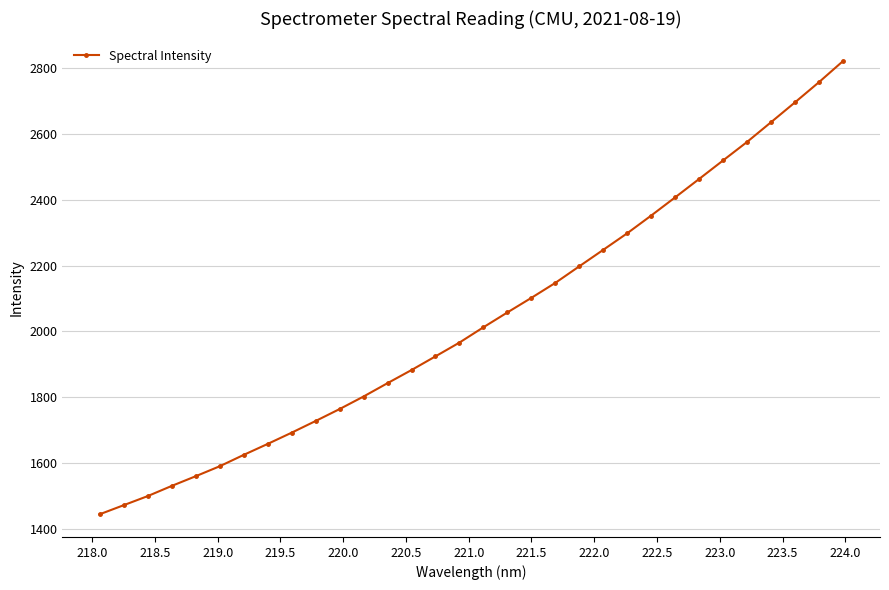

What is the maximum value shown in the chart?

2821.0